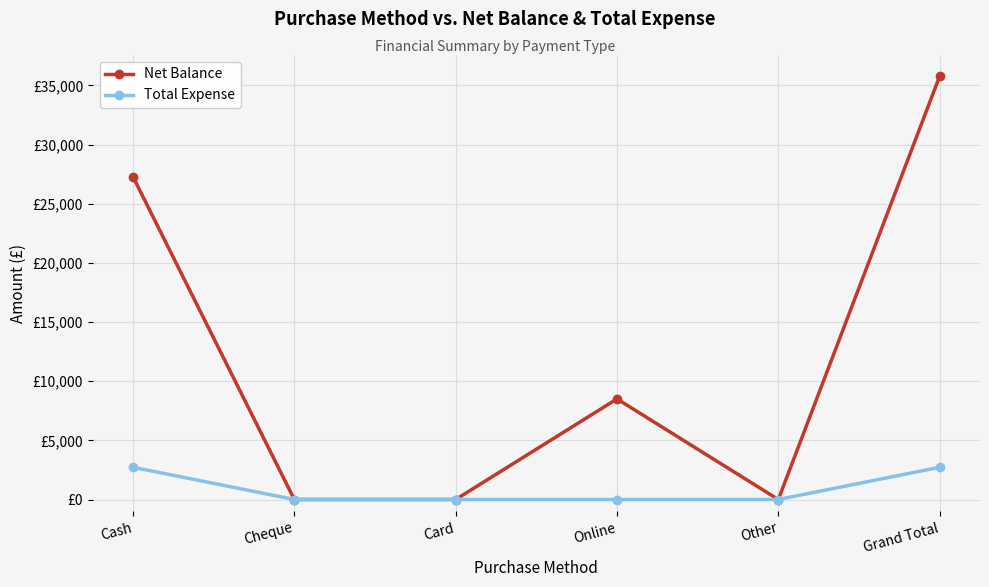

Which series has the widest spread of values?

Net Balance